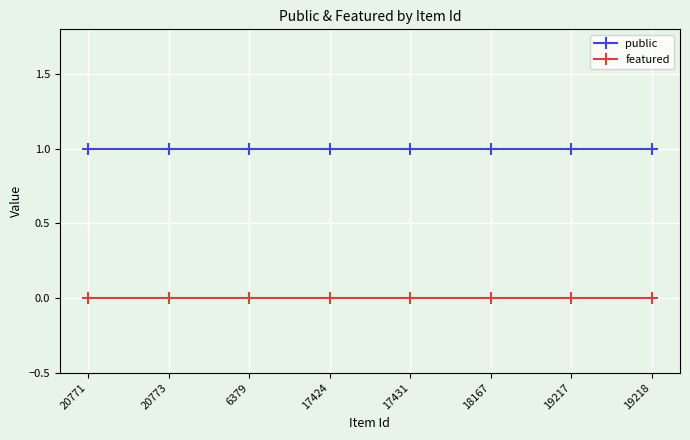

The value of featured at 17431 is 0. True or false?

True